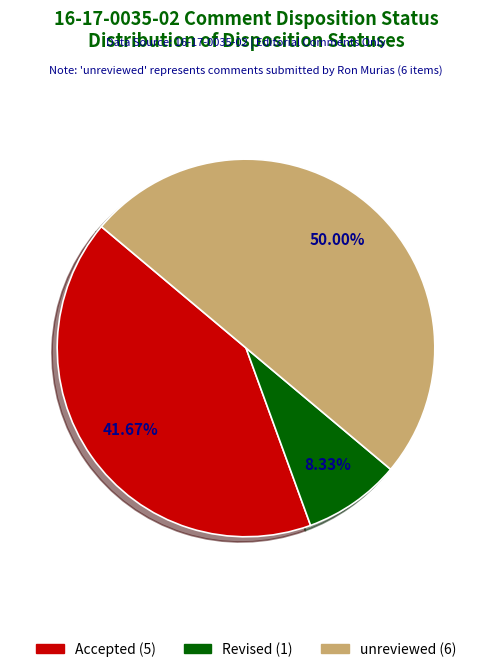

What percentage is the Accepted slice, to the nearest percent?

42%